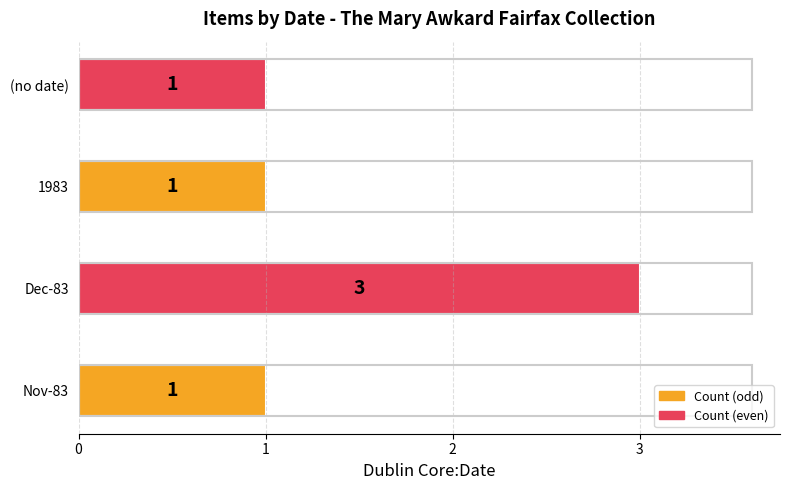

What is the minimum value shown in the chart?

1